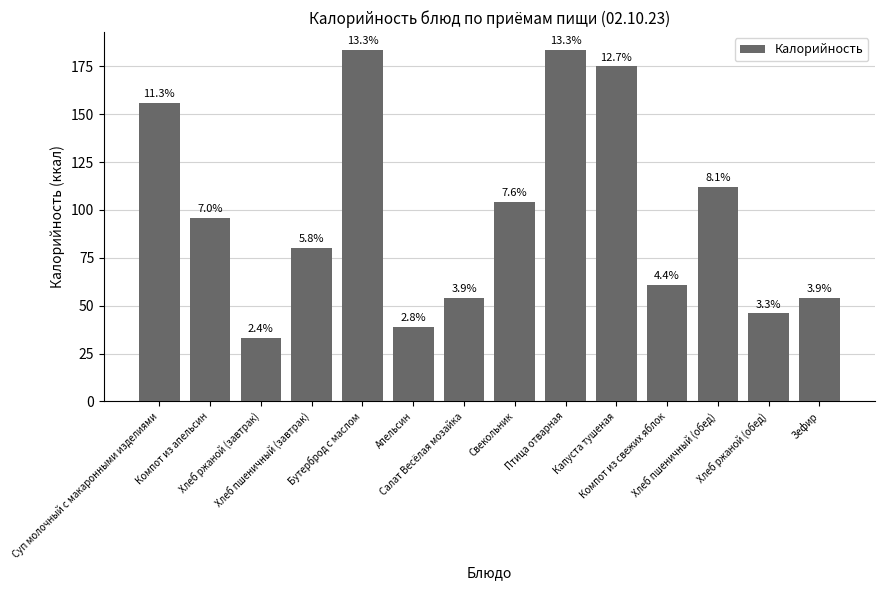

What is the average value?

98.4